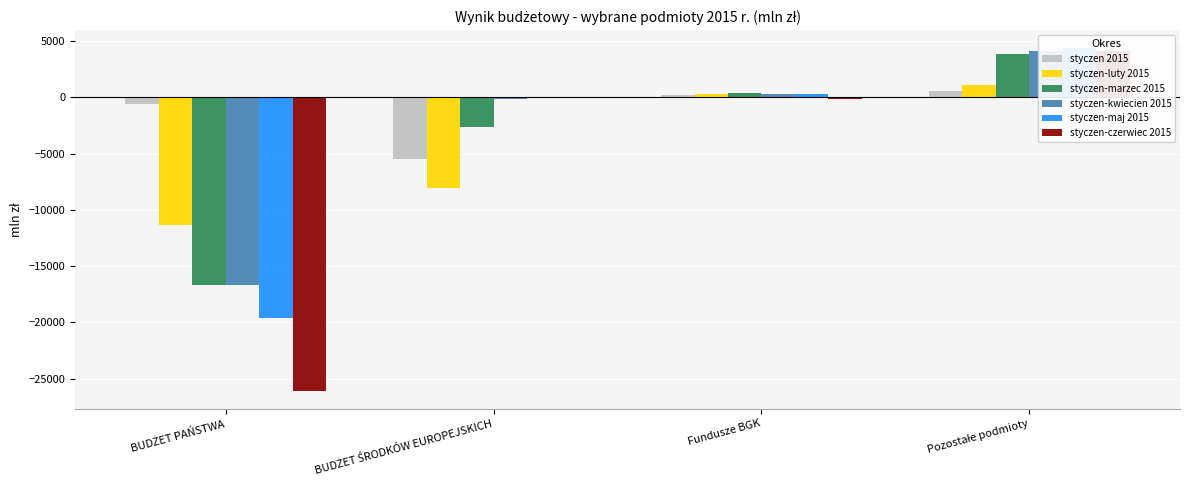

What is the average value of the styczen 2015 series?

-1334